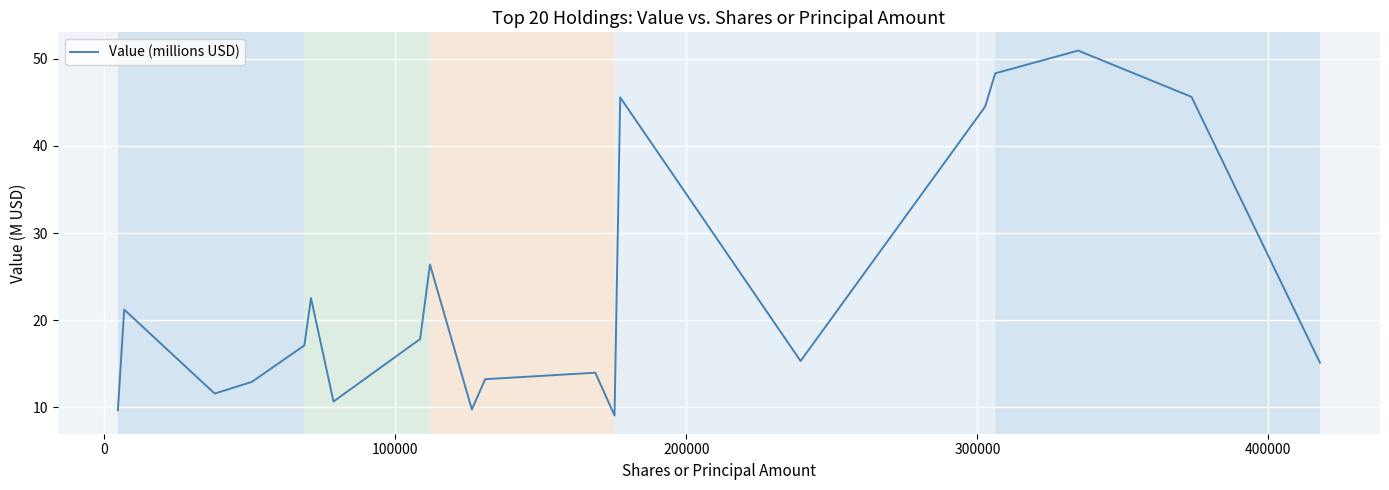

True or false: the data has more than 2 interior local peaks.

True